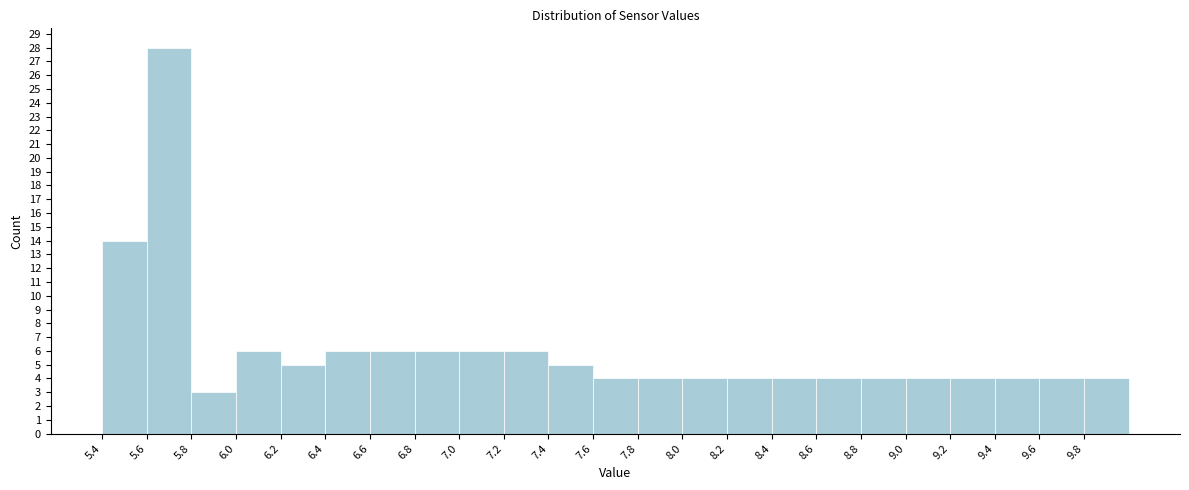

Over which range of the x-axis is the bar tallest?

5.6 to 5.8